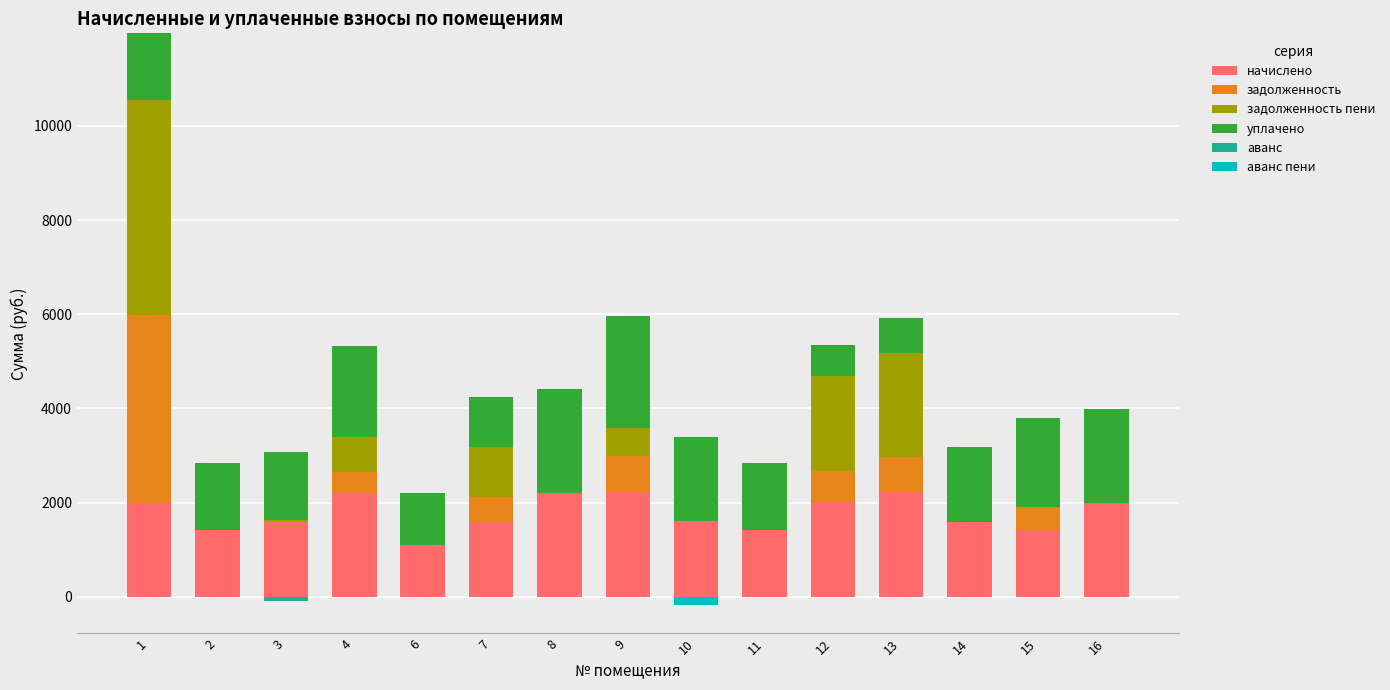

Between 16 and 3, which is larger?

16